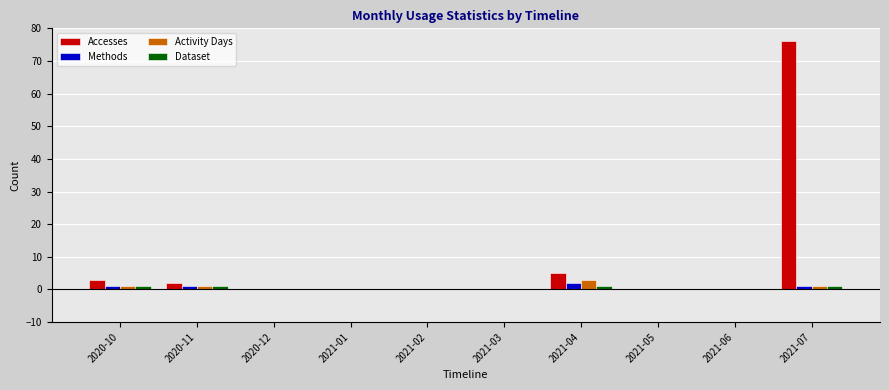

The Methods series shows 0 at 2021-01. True or false?

True